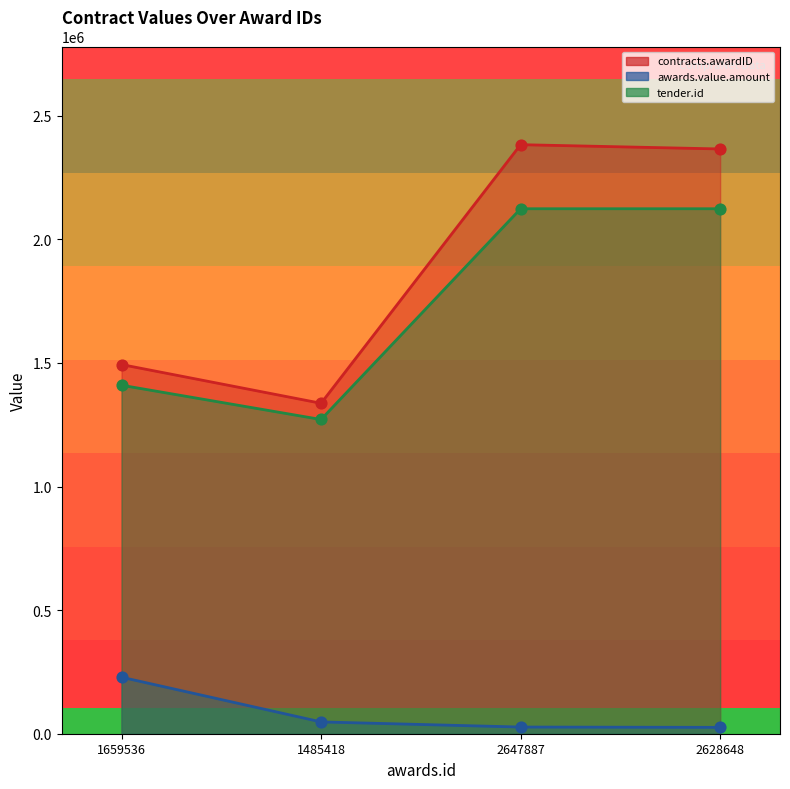

Is the value of awards.value.amount at 1485418 greater than the value of contracts.awardID at 2647887?

No